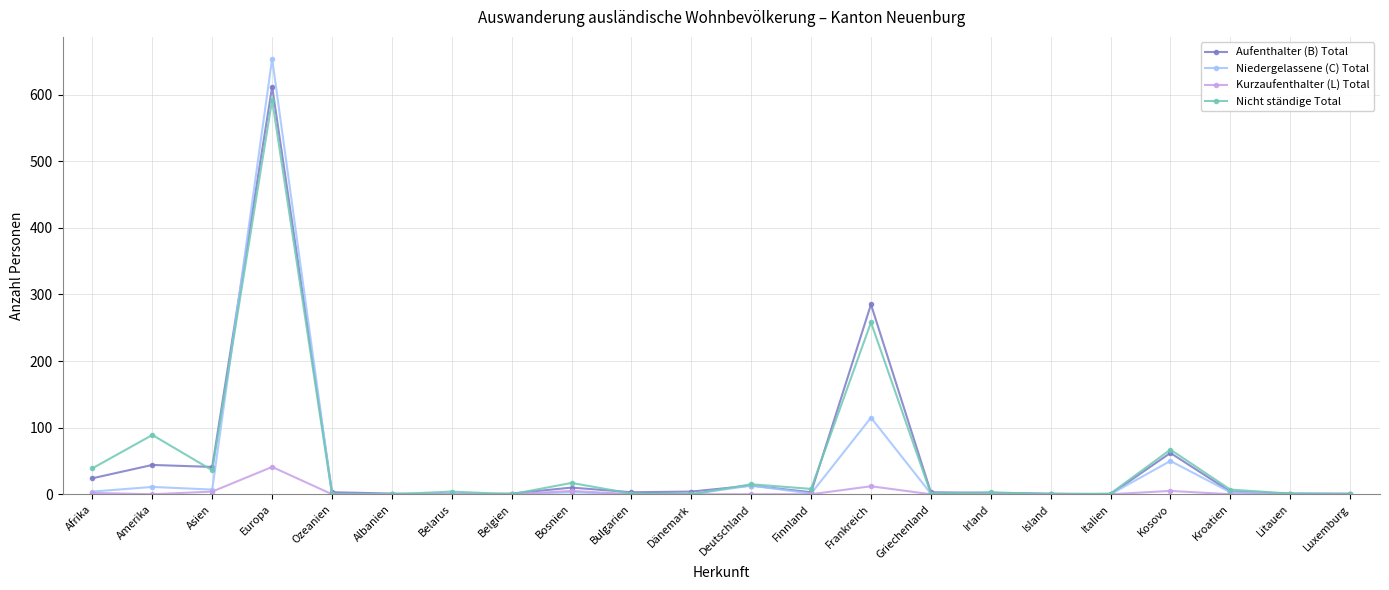

At which category is the sum across all series the highest?

Europa